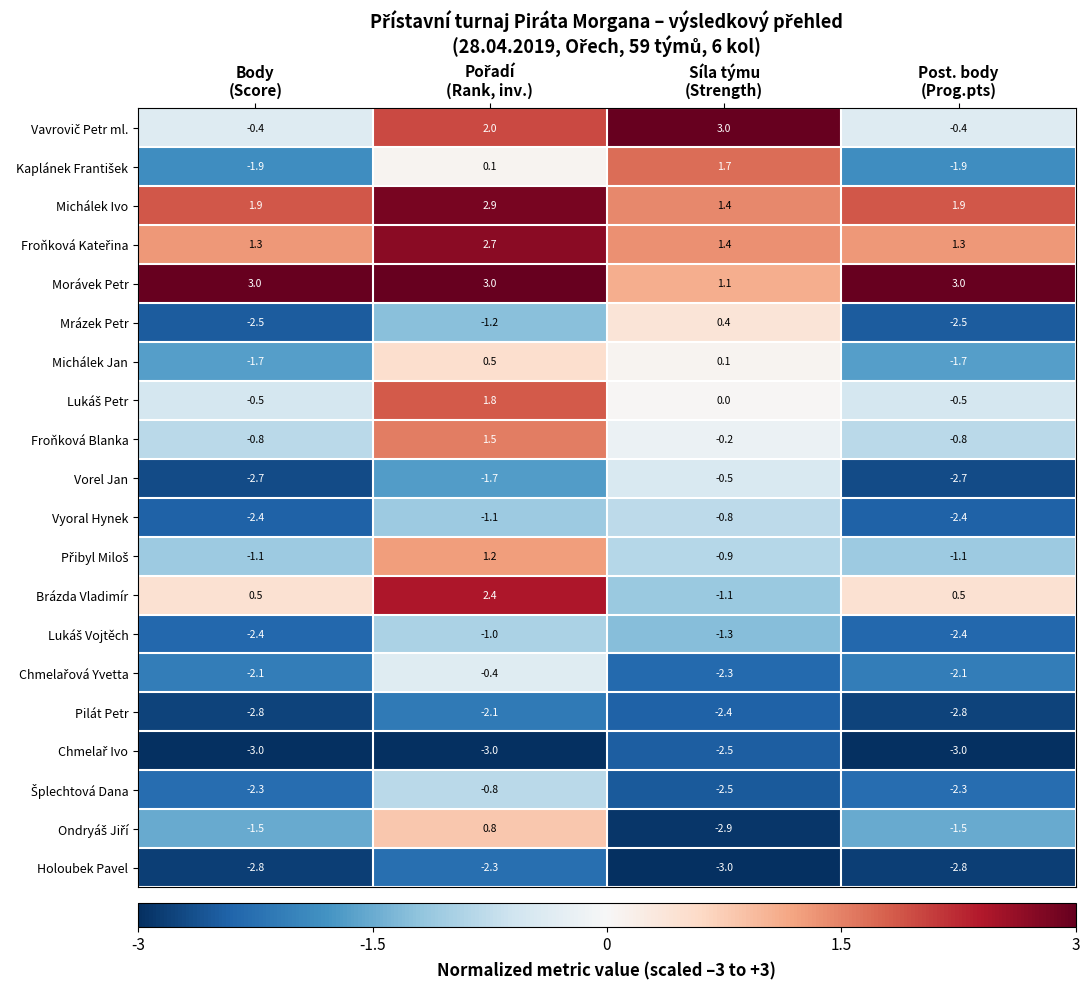

What is the spread (max minus min) of values at Síla týmu
(Strength)?

6.0